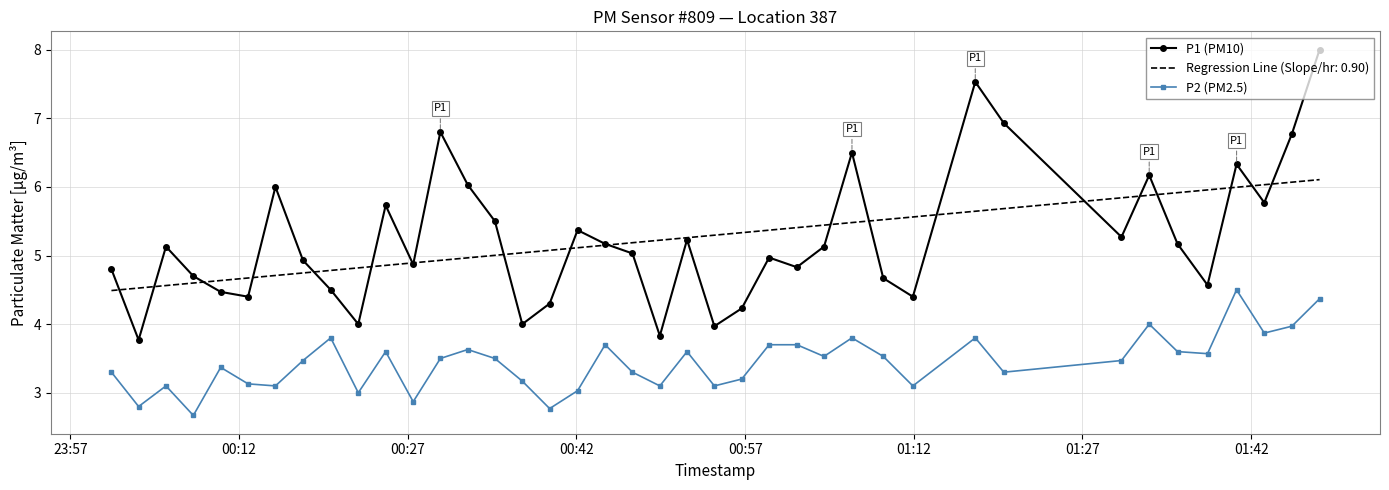

Which series has the largest range (max minus min)?

P1 (PM10)